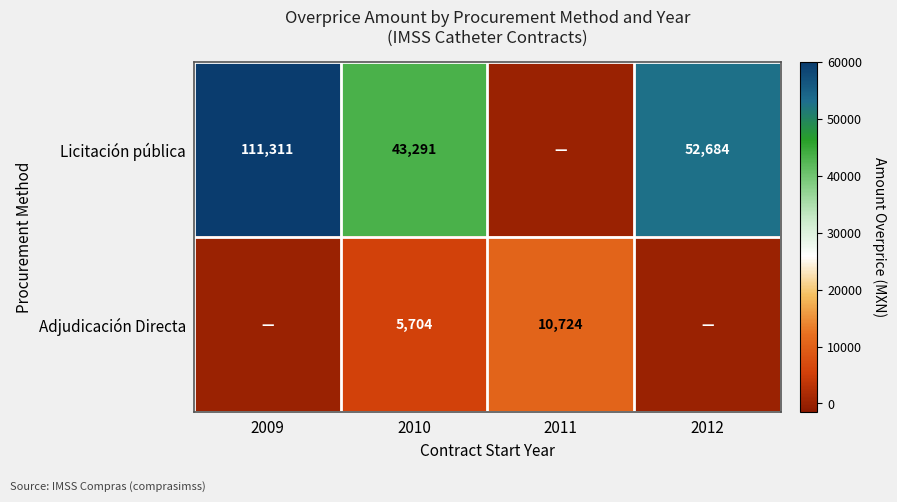

Which has a higher value, 2012 or 2009?

2009